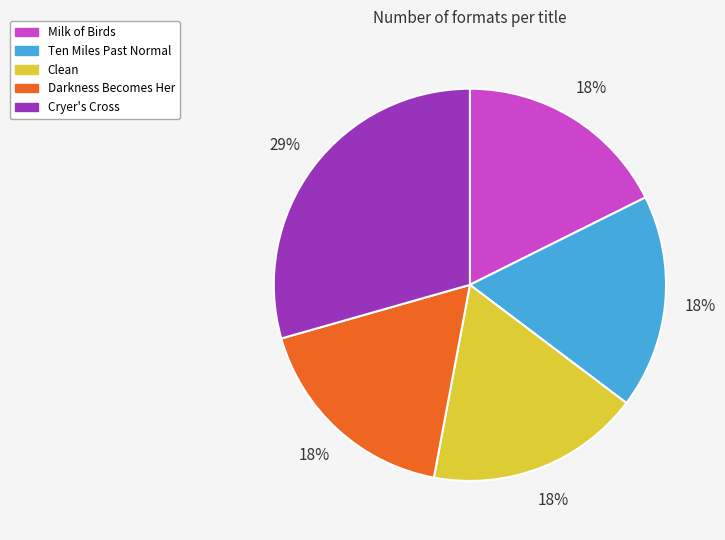

Does any single category account for the majority?

No